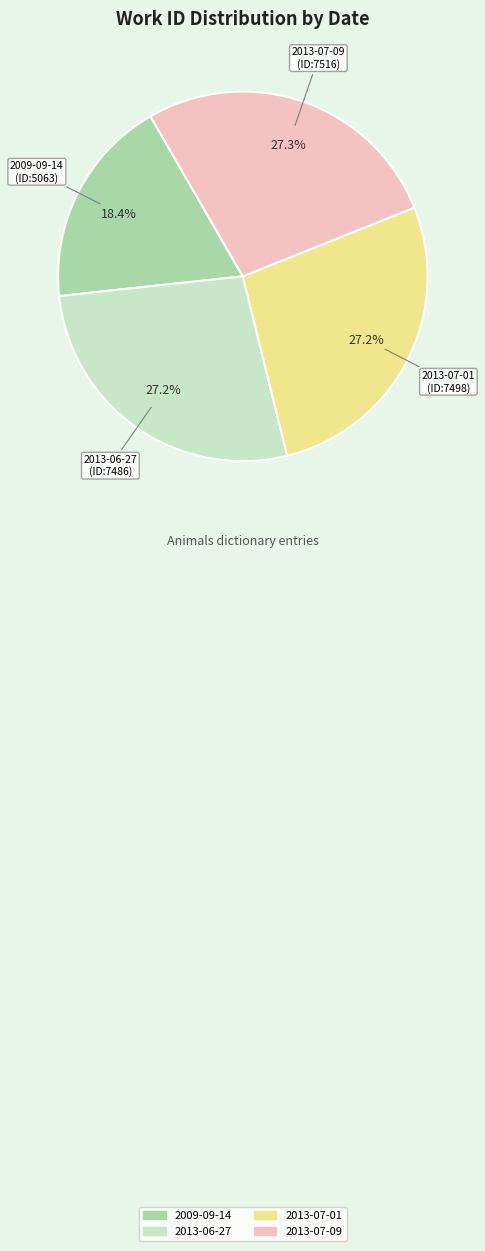

Is there a majority slice in this chart?

No